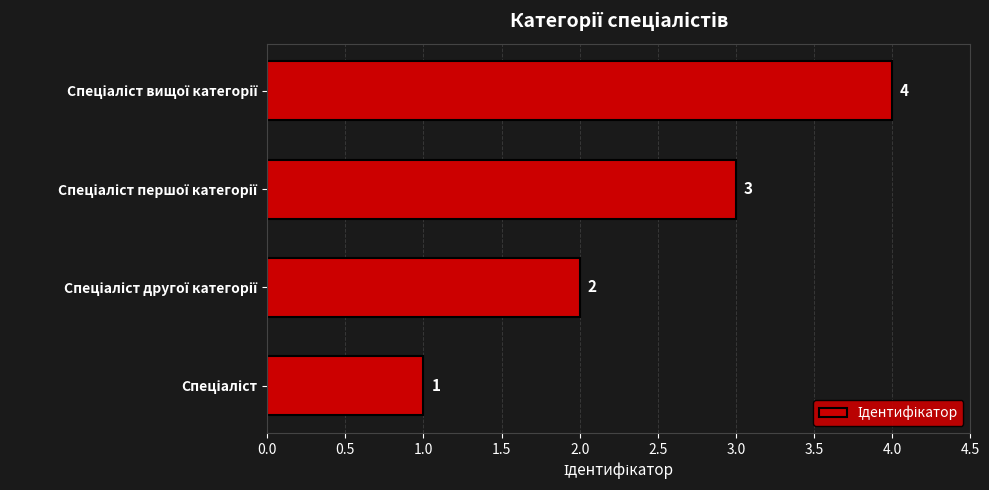

What is the sum of all values?

10